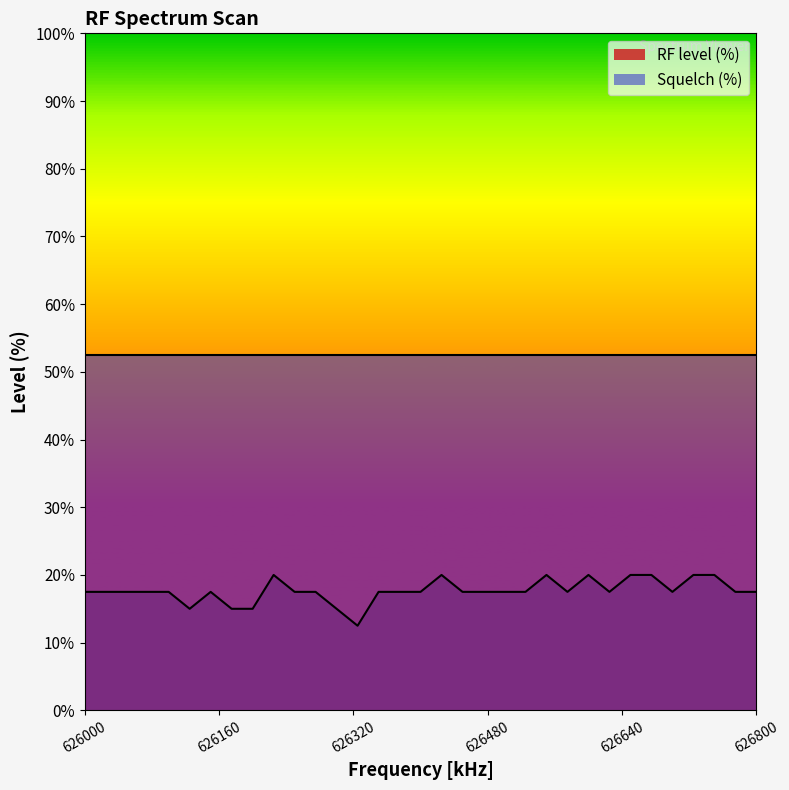

What is the greatest value displayed?

52.5